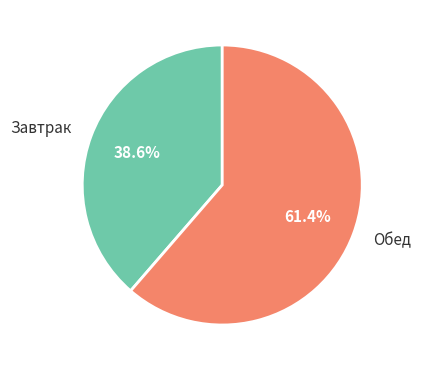

Which category has the smallest portion of the pie?

Завтрак